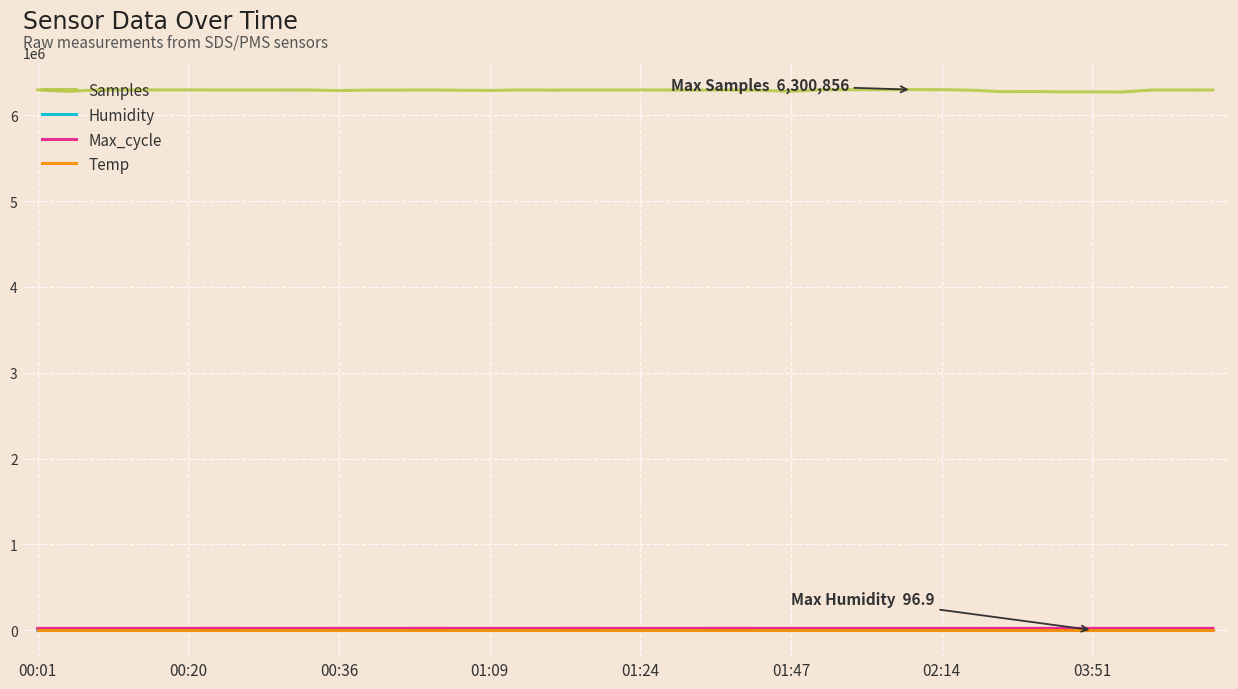

What is the maximum value shown in the chart?

6300856.0